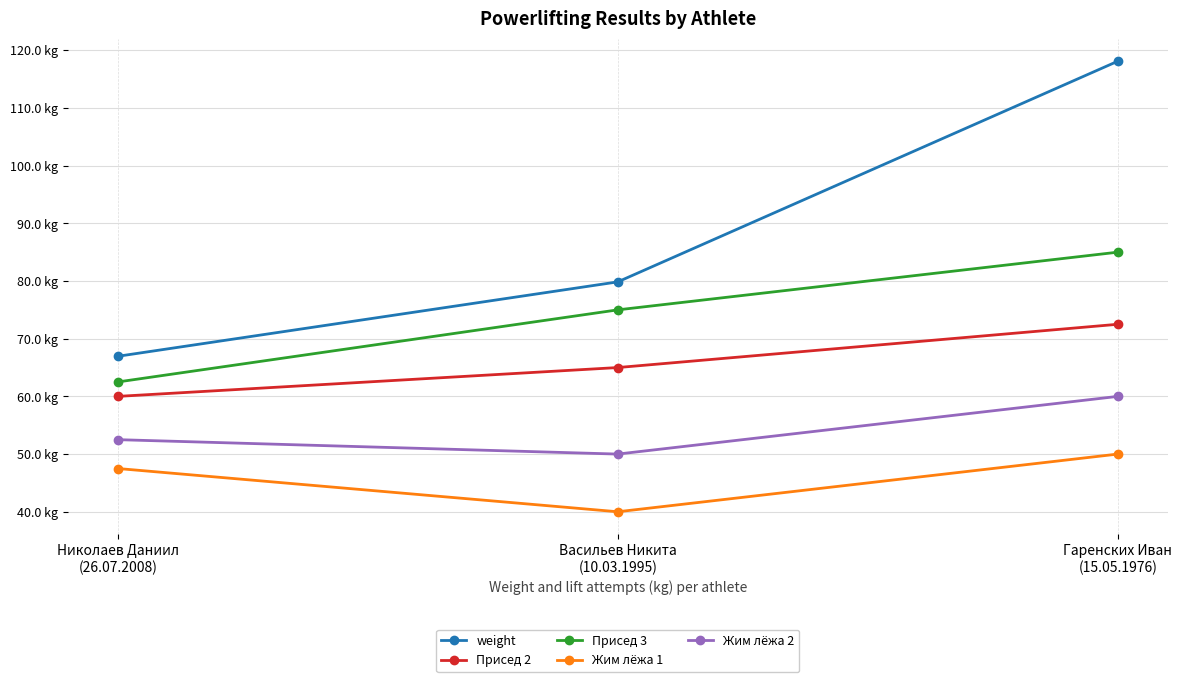

Does the chart have visible grid lines?

Yes